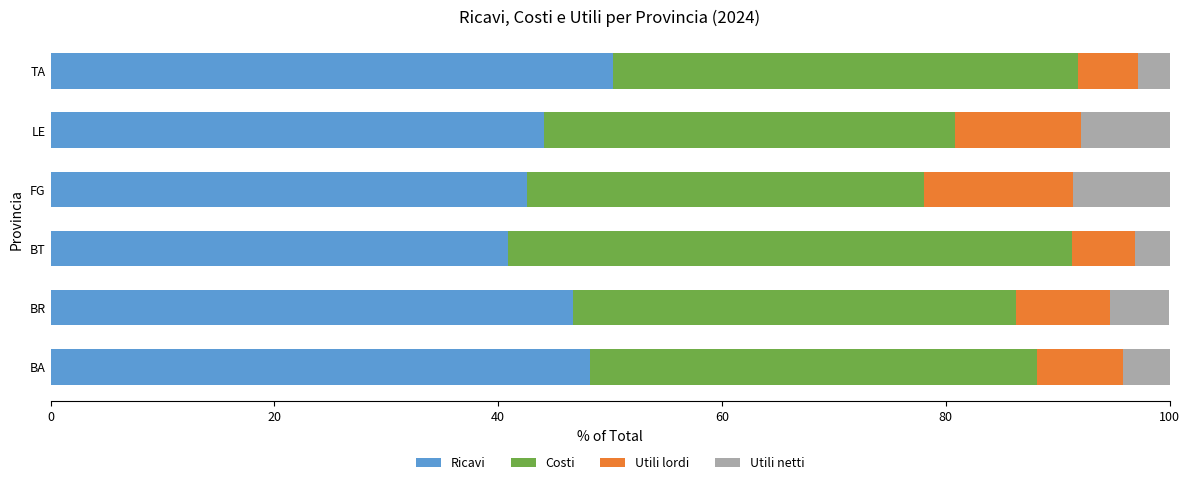

What is the total value across all series at BA?

100.0